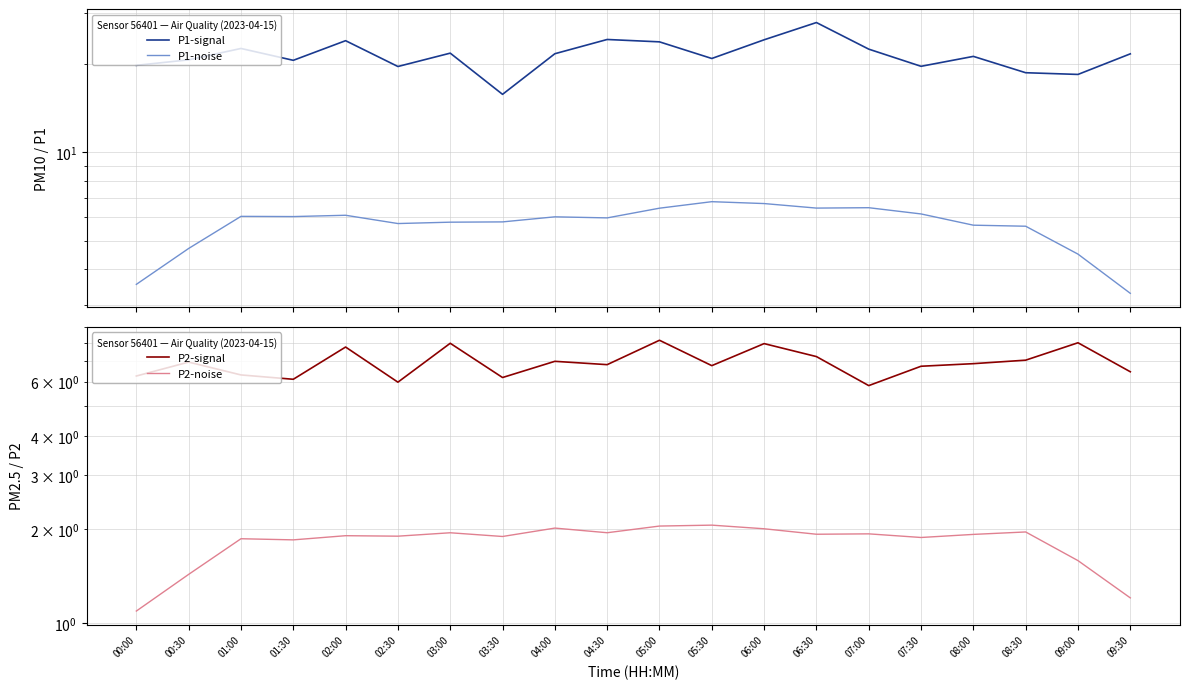

How many data points in P2-signal are above 6?

18